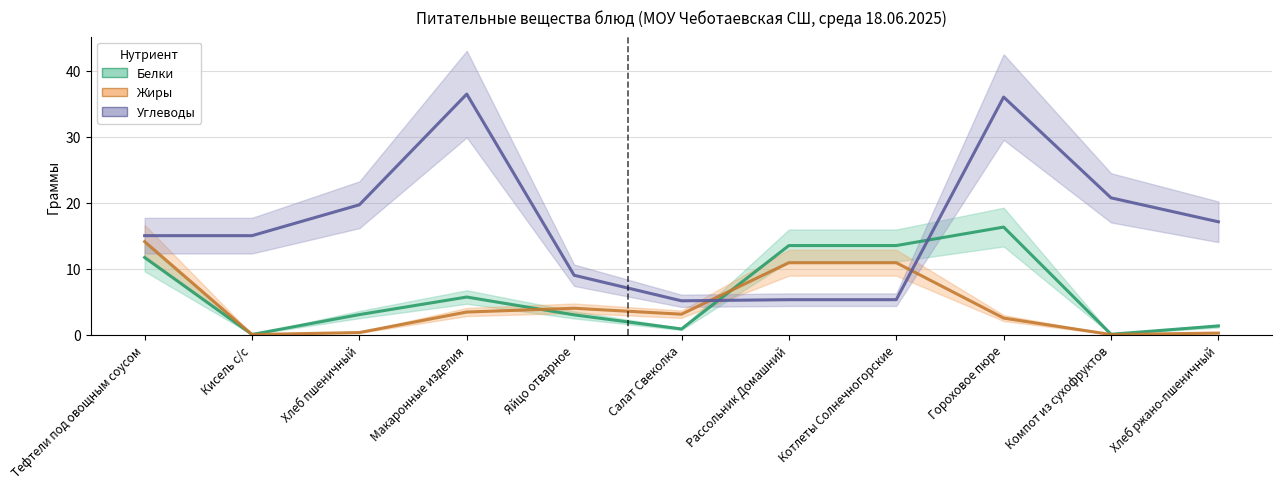

What value does the Углеводы series have at Гороховое пюре?

36.0